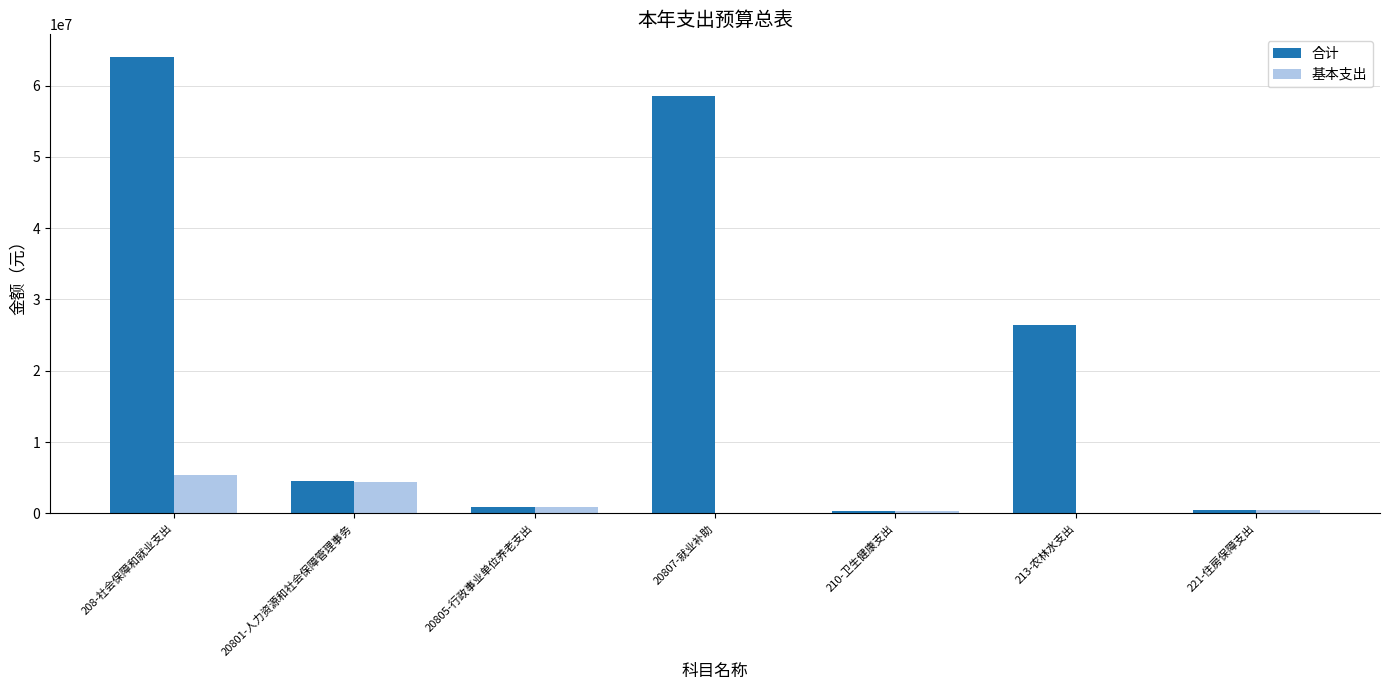

Which series changed the most between 208-社会保障和就业支出 and 210-卫生健康支出?

合计